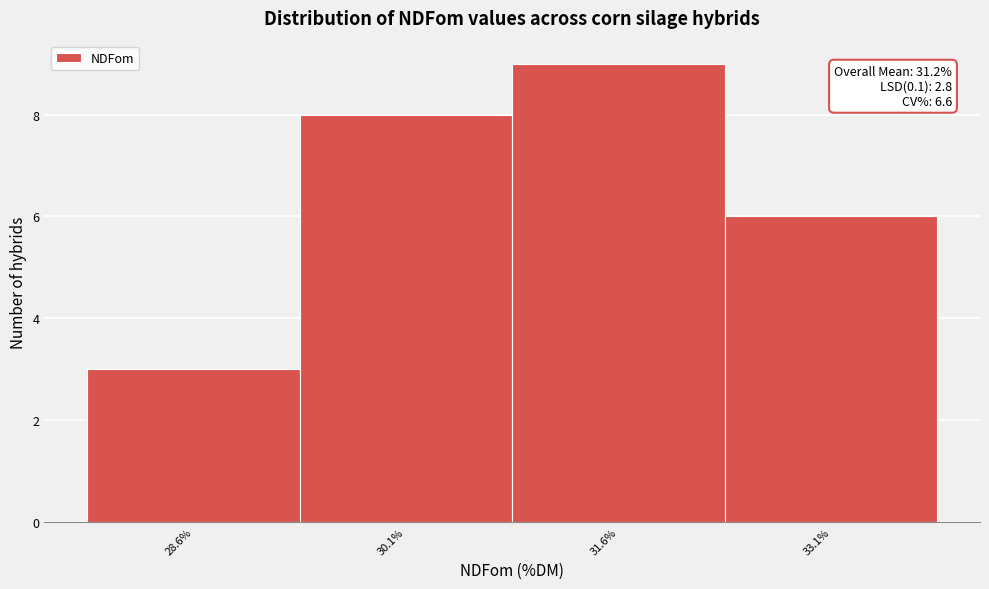

Over which range of the x-axis is the bar tallest?

30.85 to 32.35